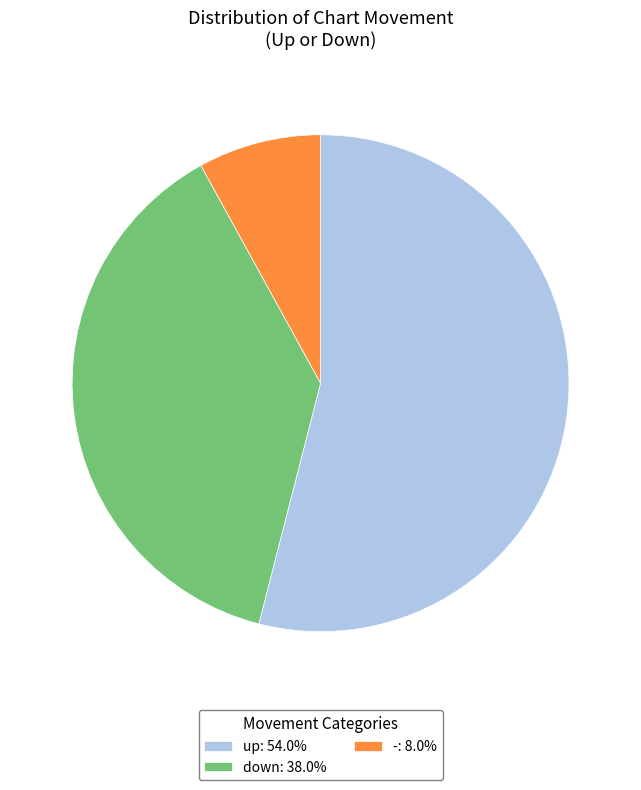

Between - and down, which is larger?

down